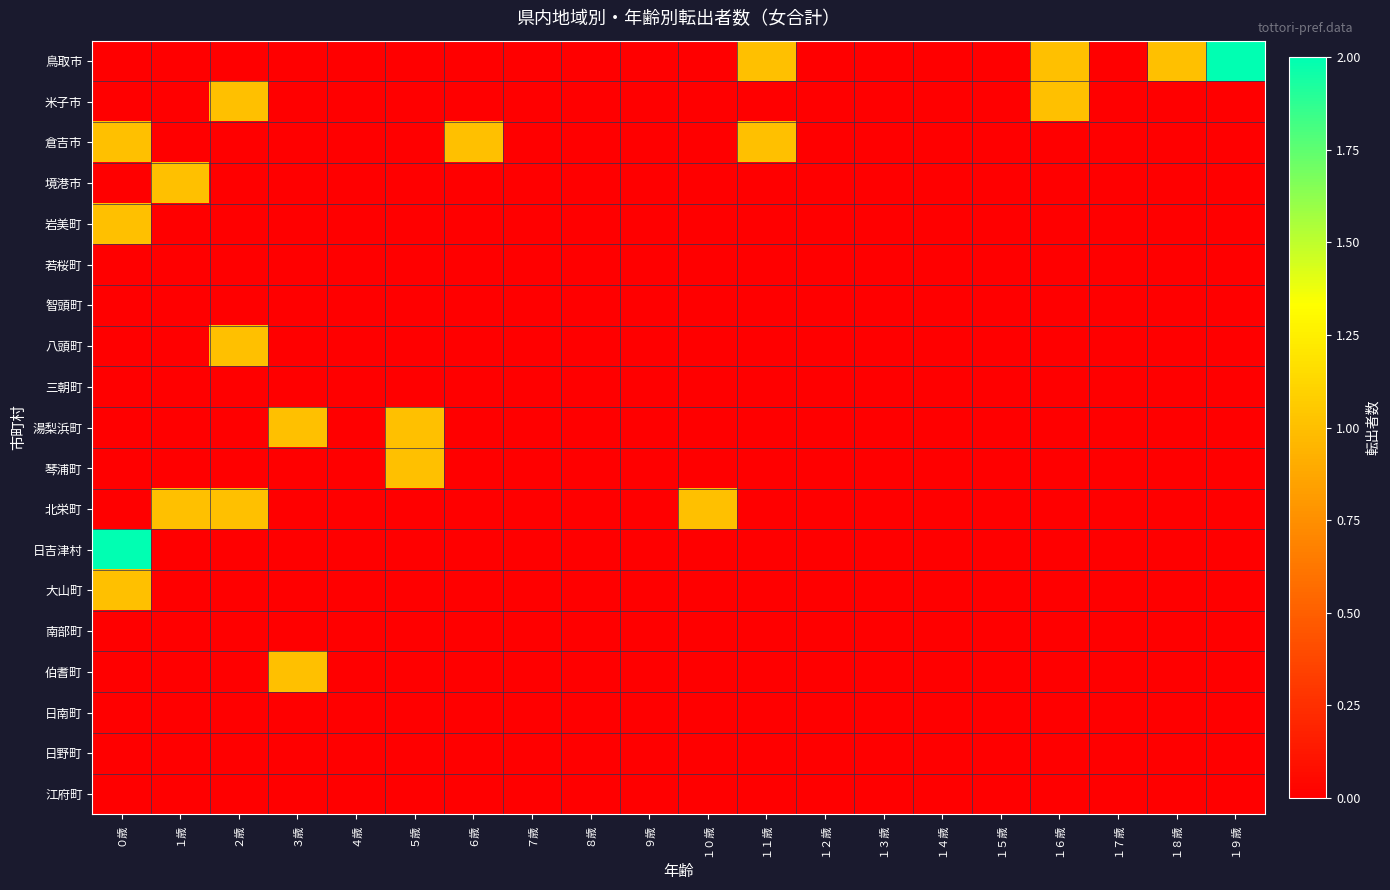

Reading left to right, what are all the values shown in this chart?

鳥取市: ０歳=0	１歳=0	２歳=0	３歳=0	４歳=0	５歳=0	６歳=0	７歳=0	８歳=0	９歳=0	１０歳=0	１１歳=1	１２歳=0	１３歳=0	１４歳=0	１５歳=0	１６歳=1	１７歳=0	１８歳=1	１９歳=2
米子市: ０歳=0	１歳=0	２歳=1	３歳=0	４歳=0	５歳=0	６歳=0	７歳=0	８歳=0	９歳=0	１０歳=0	１１歳=0	１２歳=0	１３歳=0	１４歳=0	１５歳=0	１６歳=1	１７歳=0	１８歳=0	１９歳=0
倉吉市: ０歳=1	１歳=0	２歳=0	３歳=0	４歳=0	５歳=0	６歳=1	７歳=0	８歳=0	９歳=0	１０歳=0	１１歳=1	１２歳=0	１３歳=0	１４歳=0	１５歳=0	１６歳=0	１７歳=0	１８歳=0	１９歳=0
境港市: ０歳=0	１歳=1	２歳=0	３歳=0	４歳=0	５歳=0	６歳=0	７歳=0	８歳=0	９歳=0	１０歳=0	１１歳=0	１２歳=0	１３歳=0	１４歳=0	１５歳=0	１６歳=0	１７歳=0	１８歳=0	１９歳=0
岩美町: ０歳=1	１歳=0	２歳=0	３歳=0	４歳=0	５歳=0	６歳=0	７歳=0	８歳=0	９歳=0	１０歳=0	１１歳=0	１２歳=0	１３歳=0	１４歳=0	１５歳=0	１６歳=0	１７歳=0	１８歳=0	１９歳=0
若桜町: ０歳=0	１歳=0	２歳=0	３歳=0	４歳=0	５歳=0	６歳=0	７歳=0	８歳=0	９歳=0	１０歳=0	１１歳=0	１２歳=0	１３歳=0	１４歳=0	１５歳=0	１６歳=0	１７歳=0	１８歳=0	１９歳=0
智頭町: ０歳=0	１歳=0	２歳=0	３歳=0	４歳=0	５歳=0	６歳=0	７歳=0	８歳=0	９歳=0	１０歳=0	１１歳=0	１２歳=0	１３歳=0	１４歳=0	１５歳=0	１６歳=0	１７歳=0	１８歳=0	１９歳=0
八頭町: ０歳=0	１歳=0	２歳=1	３歳=0	４歳=0	５歳=0	６歳=0	７歳=0	８歳=0	９歳=0	１０歳=0	１１歳=0	１２歳=0	１３歳=0	１４歳=0	１５歳=0	１６歳=0	１７歳=0	１８歳=0	１９歳=0
三朝町: ０歳=0	１歳=0	２歳=0	３歳=0	４歳=0	５歳=0	６歳=0	７歳=0	８歳=0	９歳=0	１０歳=0	１１歳=0	１２歳=0	１３歳=0	１４歳=0	１５歳=0	１６歳=0	１７歳=0	１８歳=0	１９歳=0
湯梨浜町: ０歳=0	１歳=0	２歳=0	３歳=1	４歳=0	５歳=1	６歳=0	７歳=0	８歳=0	９歳=0	１０歳=0	１１歳=0	１２歳=0	１３歳=0	１４歳=0	１５歳=0	１６歳=0	１７歳=0	１８歳=0	１９歳=0
琴浦町: ０歳=0	１歳=0	２歳=0	３歳=0	４歳=0	５歳=1	６歳=0	７歳=0	８歳=0	９歳=0	１０歳=0	１１歳=0	１２歳=0	１３歳=0	１４歳=0	１５歳=0	１６歳=0	１７歳=0	１８歳=0	１９歳=0
北栄町: ０歳=0	１歳=1	２歳=1	３歳=0	４歳=0	５歳=0	６歳=0	７歳=0	８歳=0	９歳=0	１０歳=1	１１歳=0	１２歳=0	１３歳=0	１４歳=0	１５歳=0	１６歳=0	１７歳=0	１８歳=0	１９歳=0
日吉津村: ０歳=2	１歳=0	２歳=0	３歳=0	４歳=0	５歳=0	６歳=0	７歳=0	８歳=0	９歳=0	１０歳=0	１１歳=0	１２歳=0	１３歳=0	１４歳=0	１５歳=0	１６歳=0	１７歳=0	１８歳=0	１９歳=0
大山町: ０歳=1	１歳=0	２歳=0	３歳=0	４歳=0	５歳=0	６歳=0	７歳=0	８歳=0	９歳=0	１０歳=0	１１歳=0	１２歳=0	１３歳=0	１４歳=0	１５歳=0	１６歳=0	１７歳=0	１８歳=0	１９歳=0
南部町: ０歳=0	１歳=0	２歳=0	３歳=0	４歳=0	５歳=0	６歳=0	７歳=0	８歳=0	９歳=0	１０歳=0	１１歳=0	１２歳=0	１３歳=0	１４歳=0	１５歳=0	１６歳=0	１７歳=0	１８歳=0	１９歳=0
伯耆町: ０歳=0	１歳=0	２歳=0	３歳=1	４歳=0	５歳=0	６歳=0	７歳=0	８歳=0	９歳=0	１０歳=0	１１歳=0	１２歳=0	１３歳=0	１４歳=0	１５歳=0	１６歳=0	１７歳=0	１８歳=0	１９歳=0
日南町: ０歳=0	１歳=0	２歳=0	３歳=0	４歳=0	５歳=0	６歳=0	７歳=0	８歳=0	９歳=0	１０歳=0	１１歳=0	１２歳=0	１３歳=0	１４歳=0	１５歳=0	１６歳=0	１７歳=0	１８歳=0	１９歳=0
日野町: ０歳=0	１歳=0	２歳=0	３歳=0	４歳=0	５歳=0	６歳=0	７歳=0	８歳=0	９歳=0	１０歳=0	１１歳=0	１２歳=0	１３歳=0	１４歳=0	１５歳=0	１６歳=0	１７歳=0	１８歳=0	１９歳=0
江府町: ０歳=0	１歳=0	２歳=0	３歳=0	４歳=0	５歳=0	６歳=0	７歳=0	８歳=0	９歳=0	１０歳=0	１１歳=0	１２歳=0	１３歳=0	１４歳=0	１５歳=0	１６歳=0	１７歳=0	１８歳=0	１９歳=0